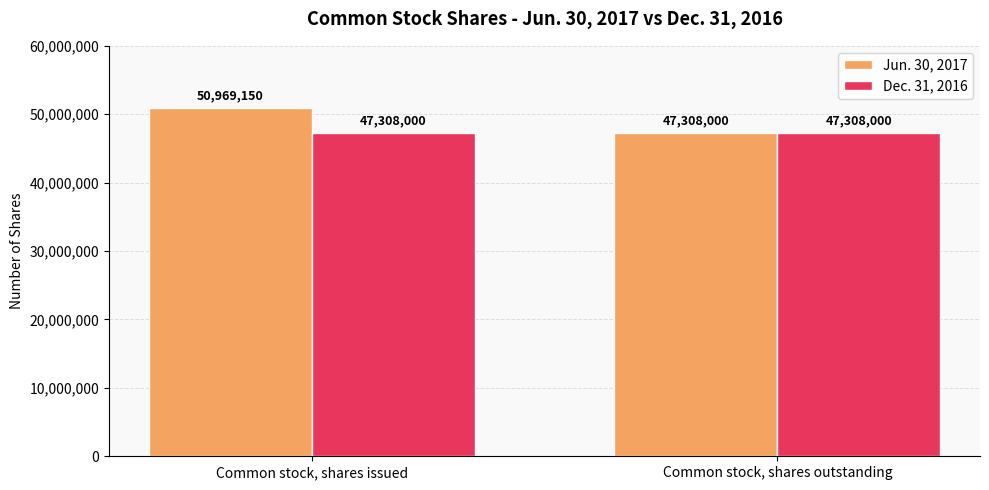

What is the total value across all series at Common stock, shares outstanding?

94616000